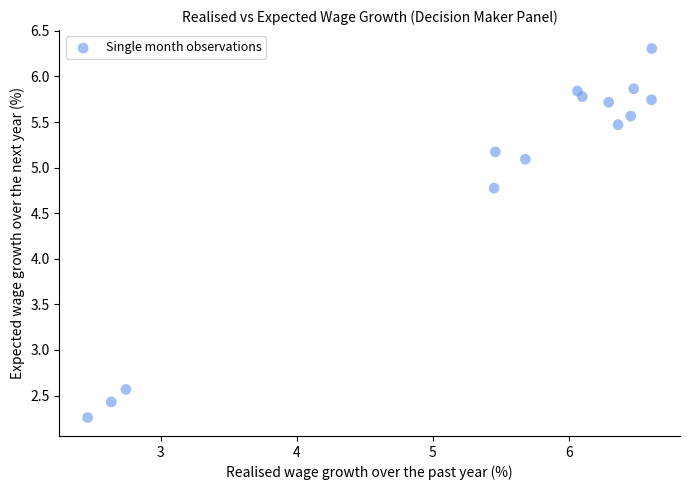

What Y value in the scatter plot is closest to 4?

4.8